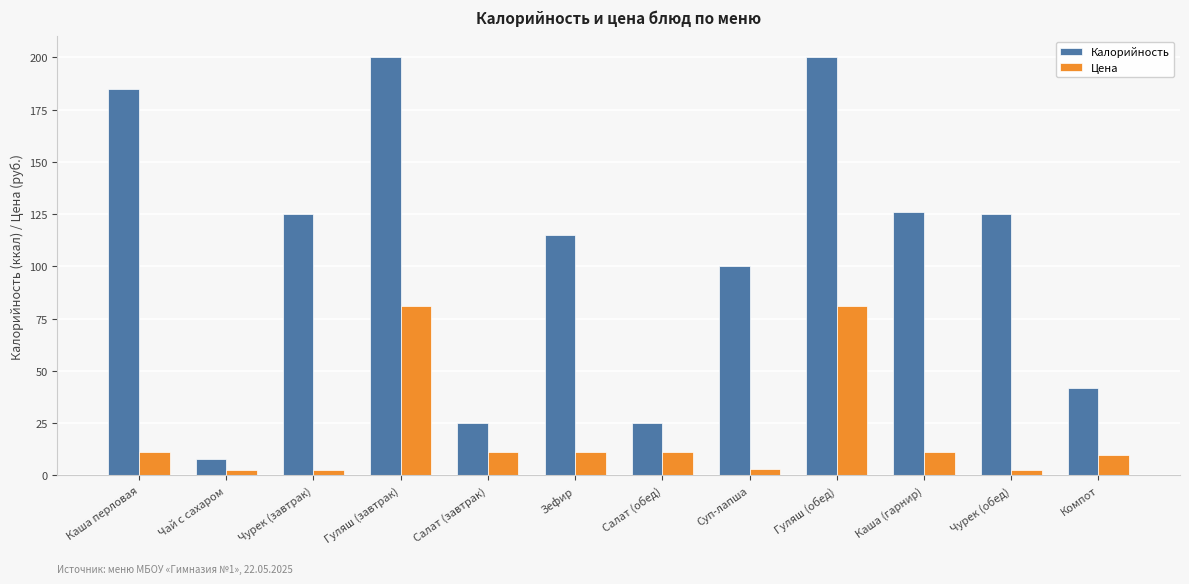

How many data points does each series have?

12